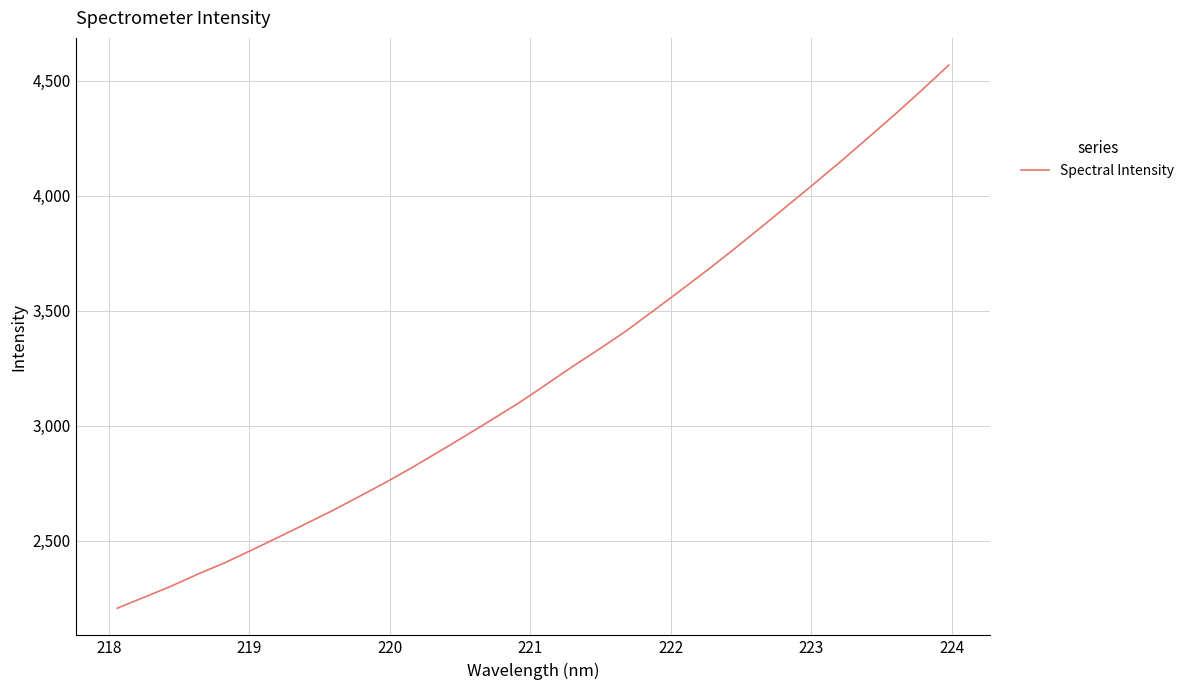

What is the smallest value displayed?

2205.9